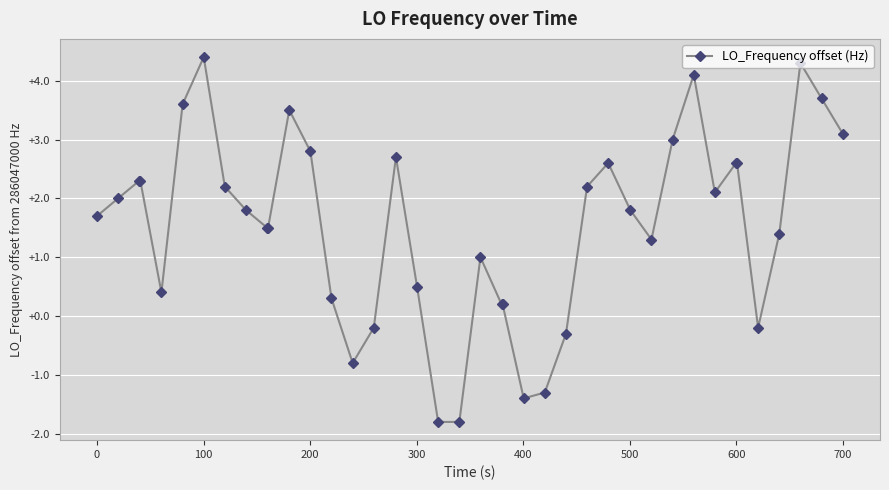

What is the sum of all values?

61.9